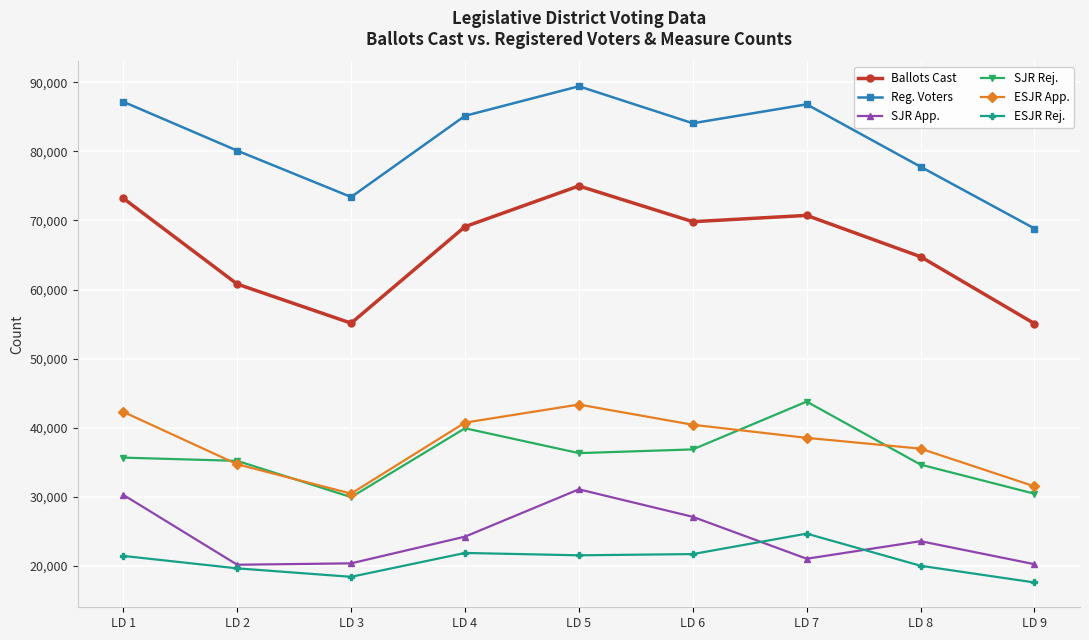

True or false: Ballots Cast has a value of 19885 at LD 5.

False